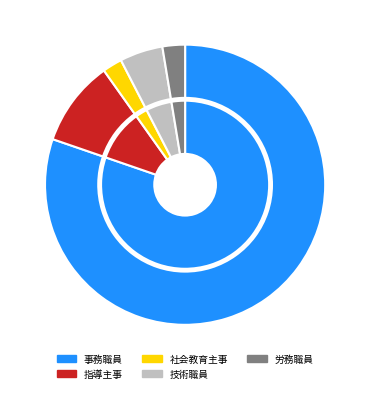

Is it true that 18 is 12% of the pie?

False